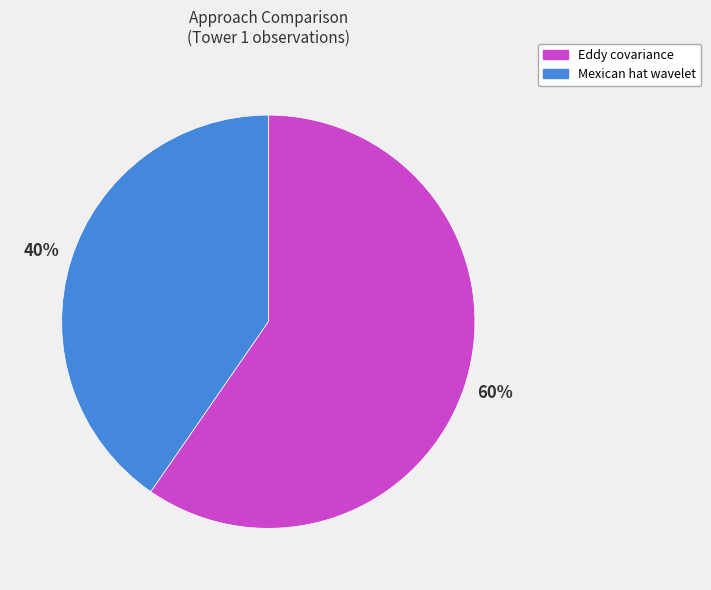

Which has a higher value, Mexican hat wavelet or Eddy covariance?

Eddy covariance